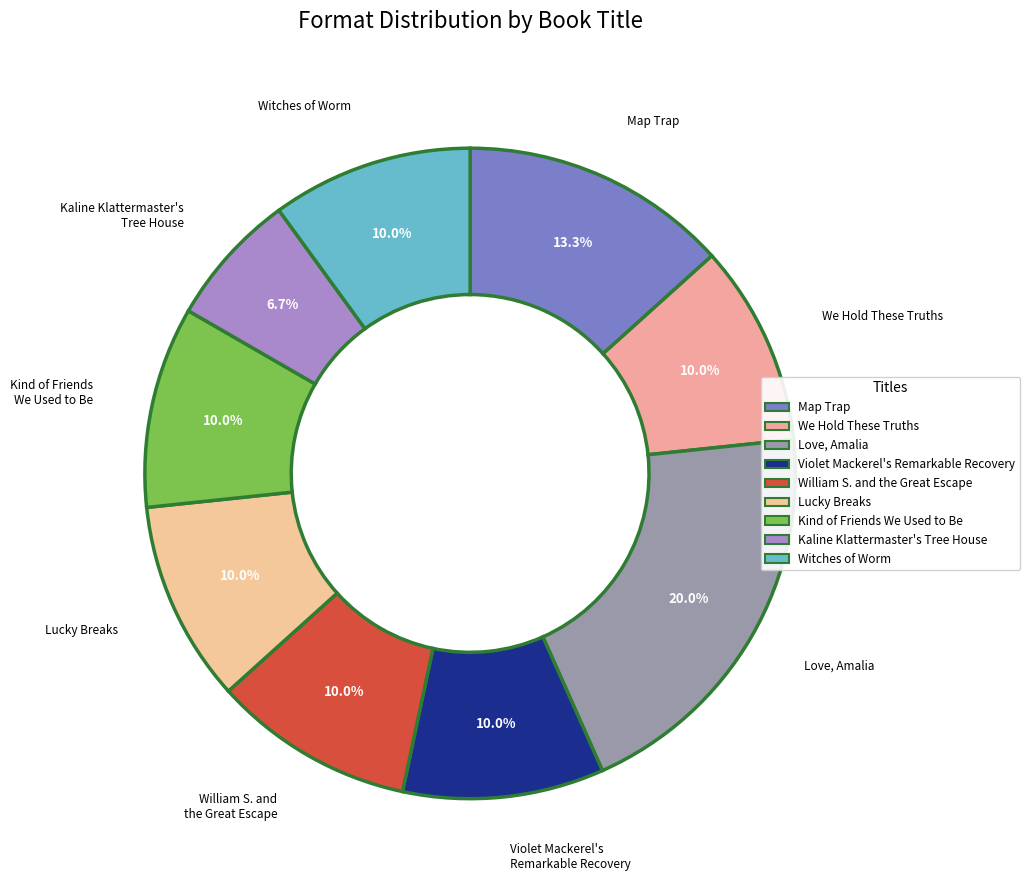

Count the number of slices in the pie.

9